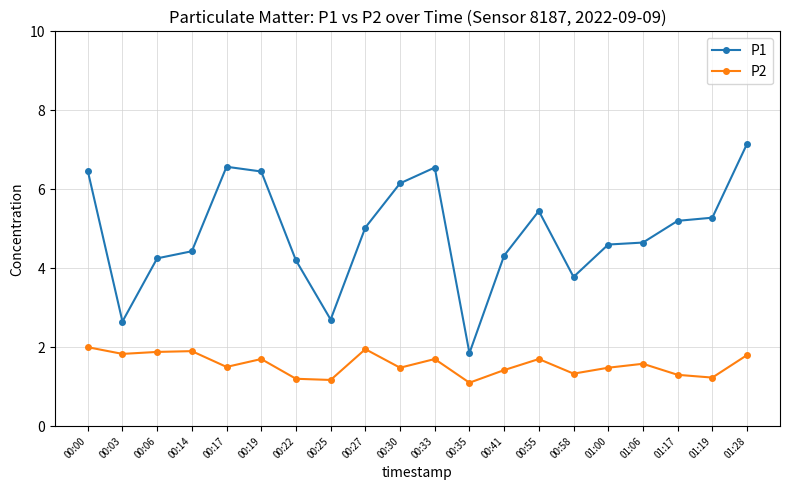

Which series has the largest total across all categories?

P1